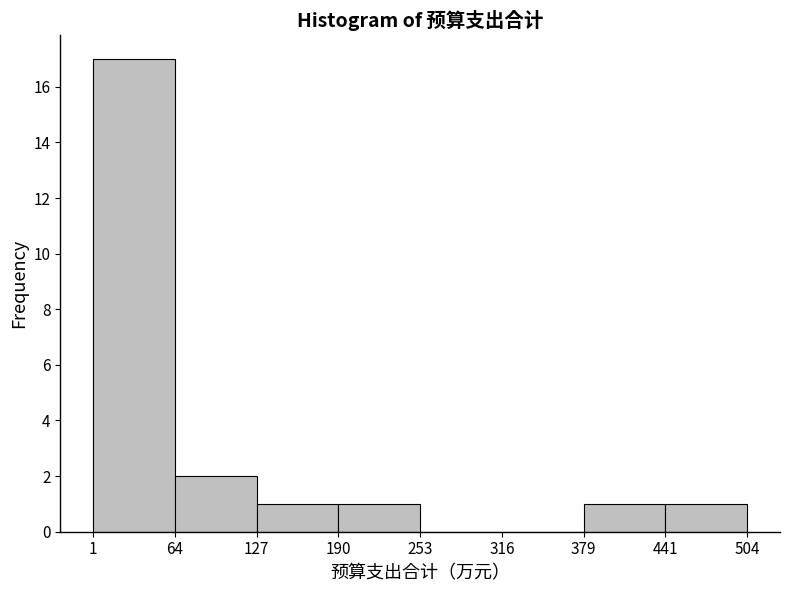

Reading left to right, transcribe this chart: for each bar, give the range it covers on the x-axis and its height. The values are not printed on the chart, so give them approximately, as read against the axis.

1 to 64: 17
64 to 127: 2
127 to 190: 1
190 to 253: 1
253 to 316: 0
316 to 379: 0
379 to 441: 1
441 to 504: 1